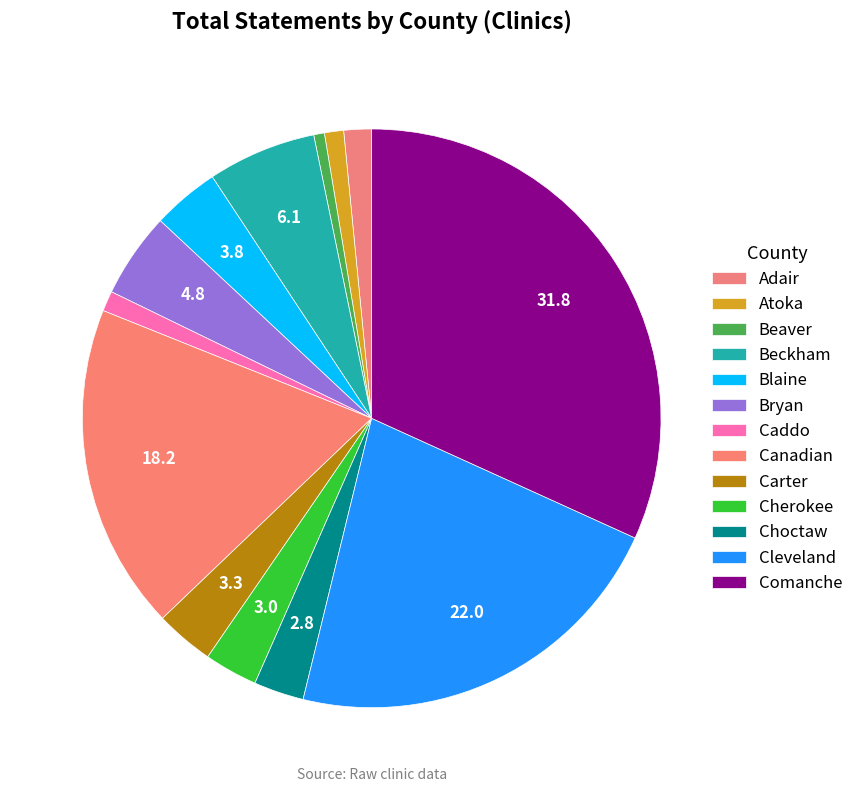

How many segments does this pie chart have?

13